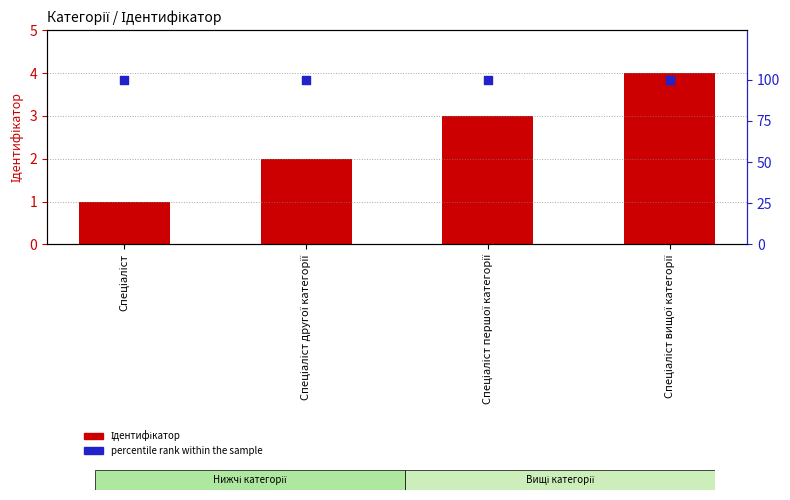

Which series contains the lowest Y value?

Ідентифікатор